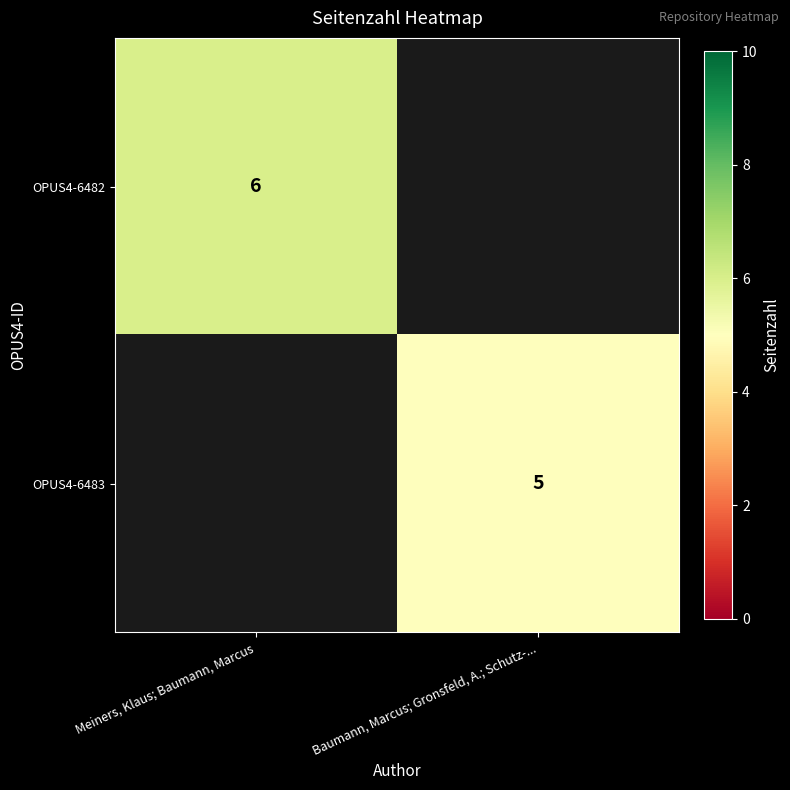

The value of OPUS4-6483 at Baumann, Marcus; Gronsfeld, A.; Schutz-... is 7. True or false?

False